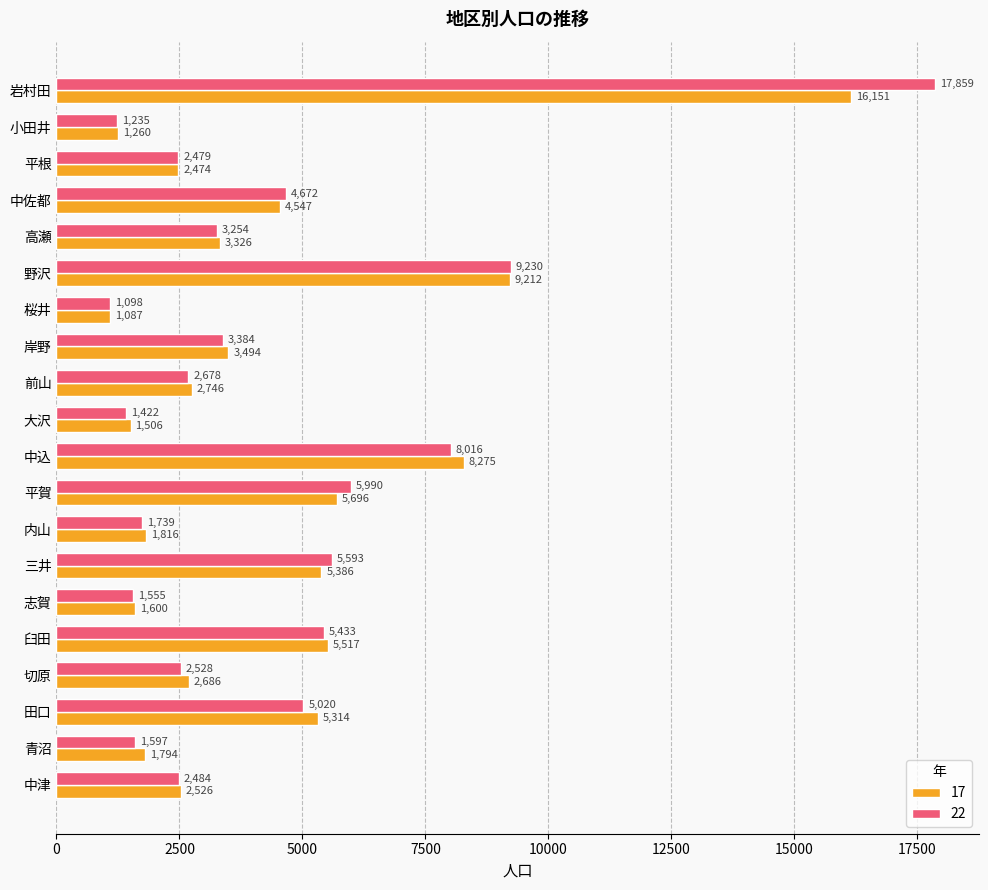

At which label is 22 closest to 9478?

野沢